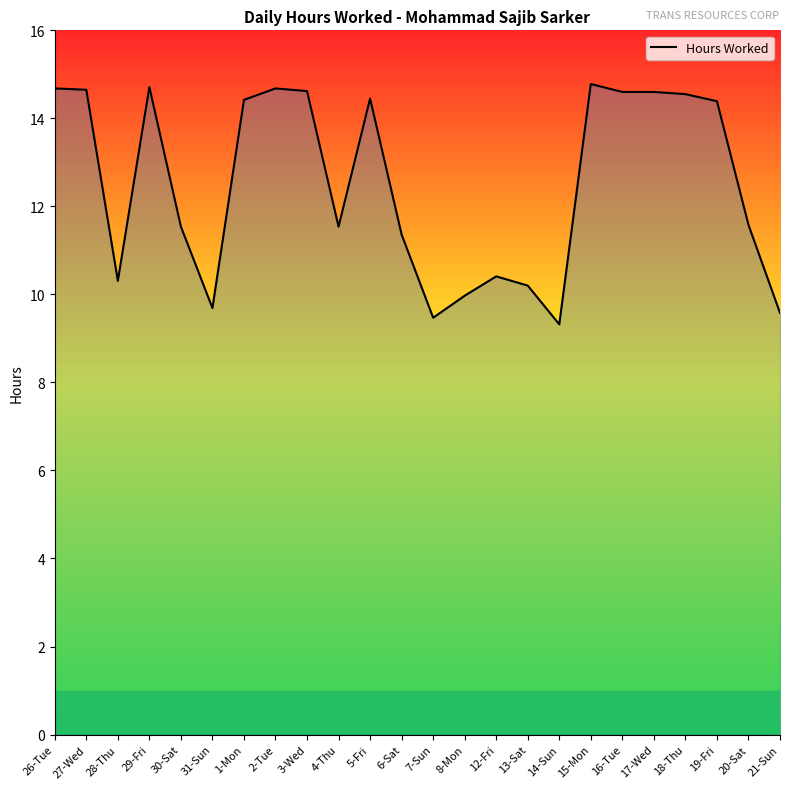

What is the change in value from 8-Mon to 15-Mon?

+4.8